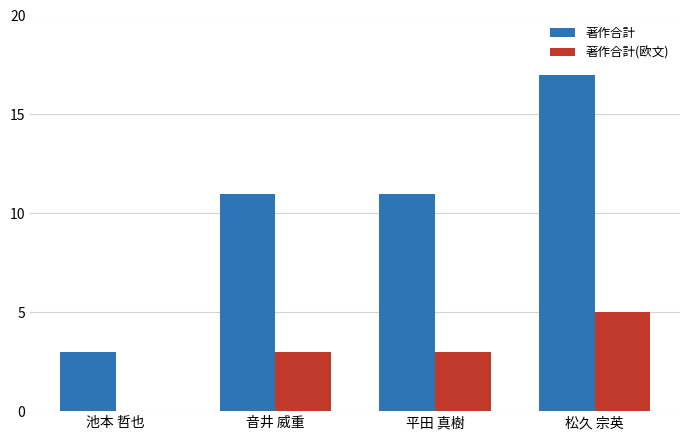

Does the chart contain stacked bars?

No